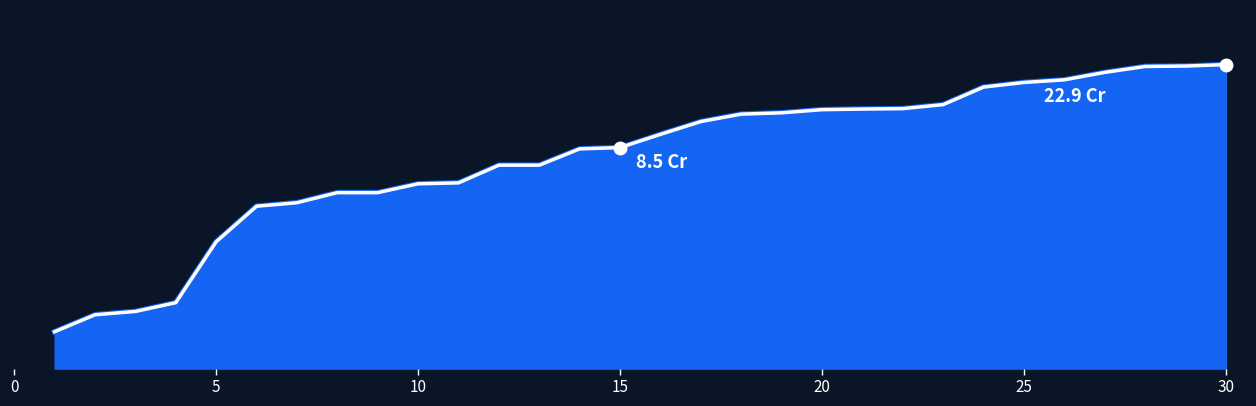

Does the chart have visible grid lines?

No